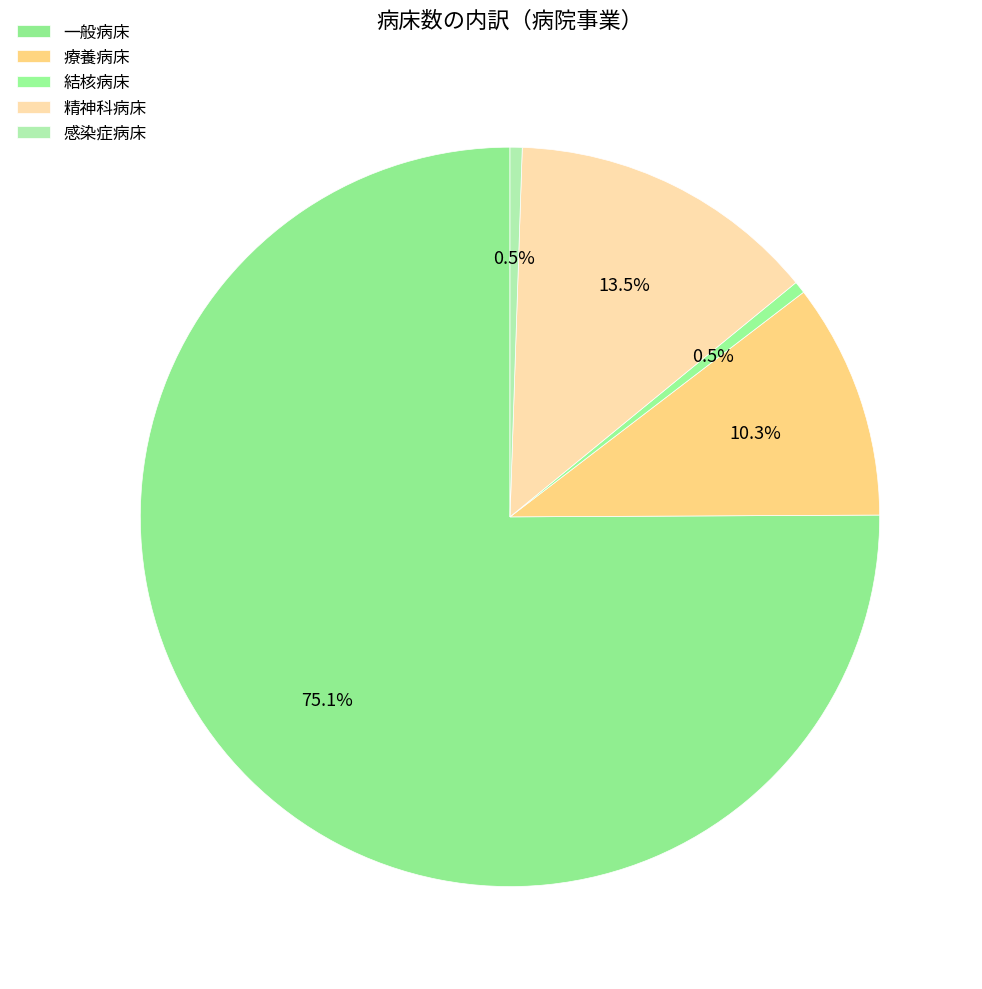

How many slices are in this pie chart?

5